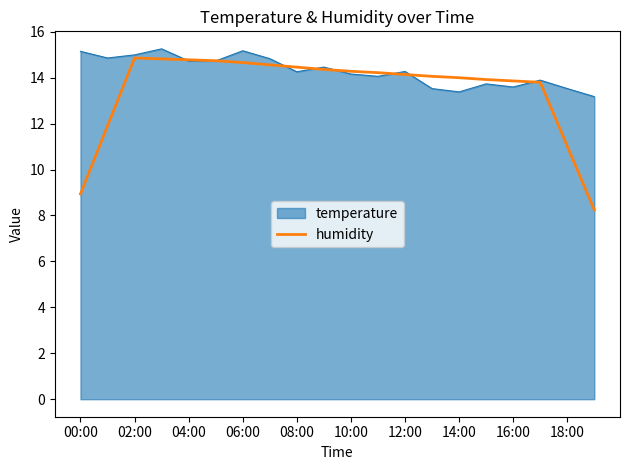

Which series has the largest range (max minus min)?

humidity